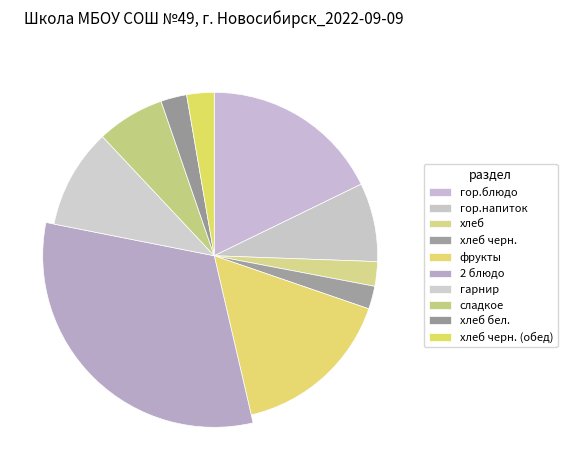

To the nearest percent, what is the average slice percentage?

10%